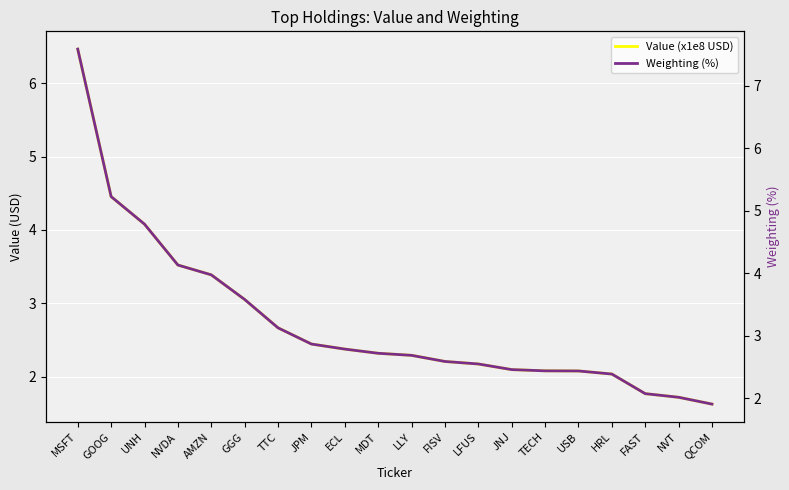

Which label corresponds to the smallest value in the chart?

QCOM